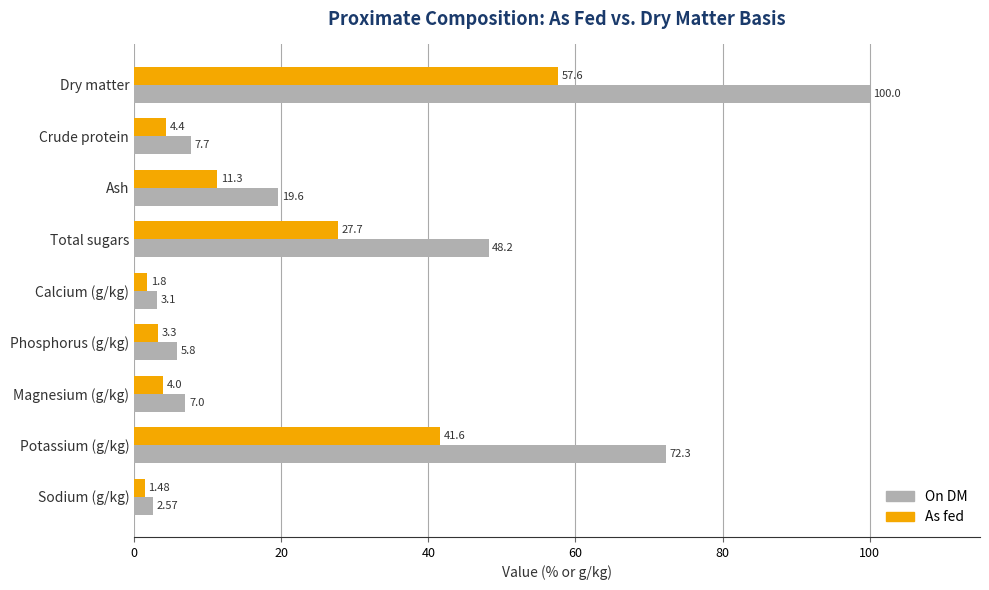

What is the difference between the highest and lowest values at Phosphorus (g/kg)?

2.5